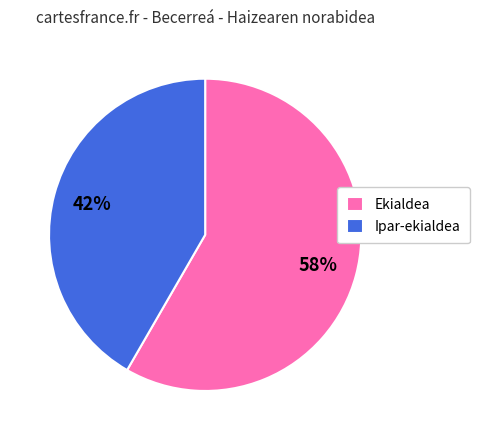

Does any single category account for the majority?

Yes